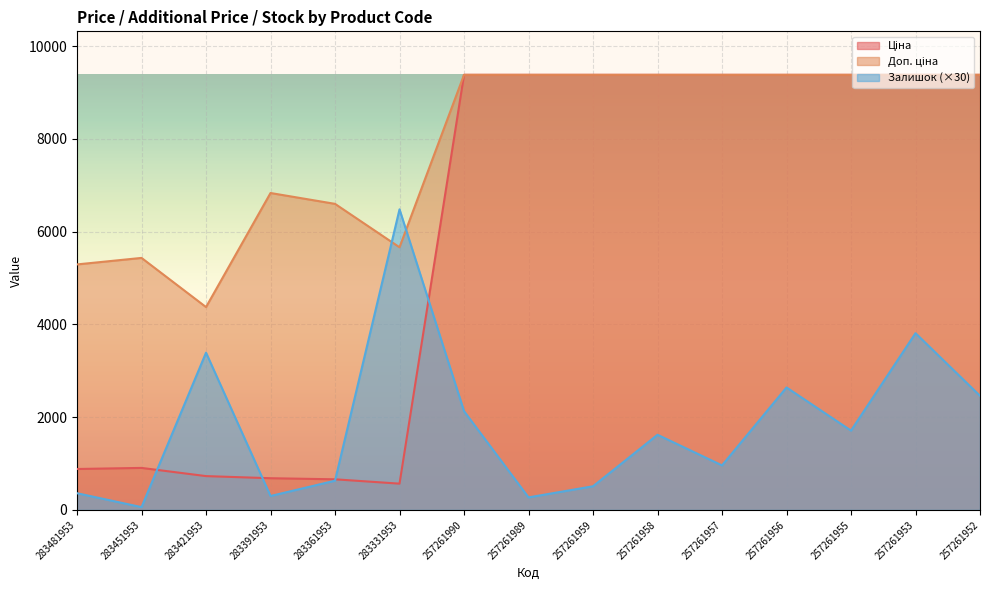

What value does the Ціна series have at 283481953?

882.1